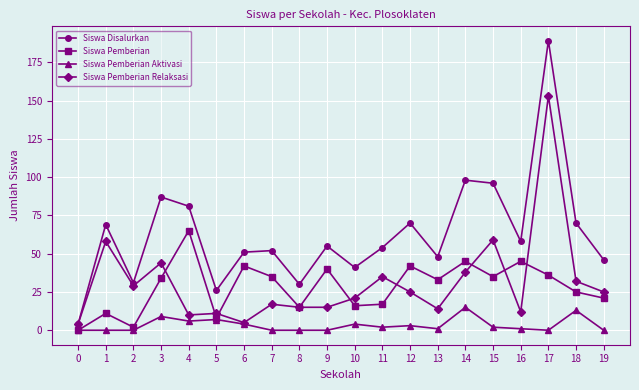

The Siswa Pemberian series shows 7 at 10. True or false?

False